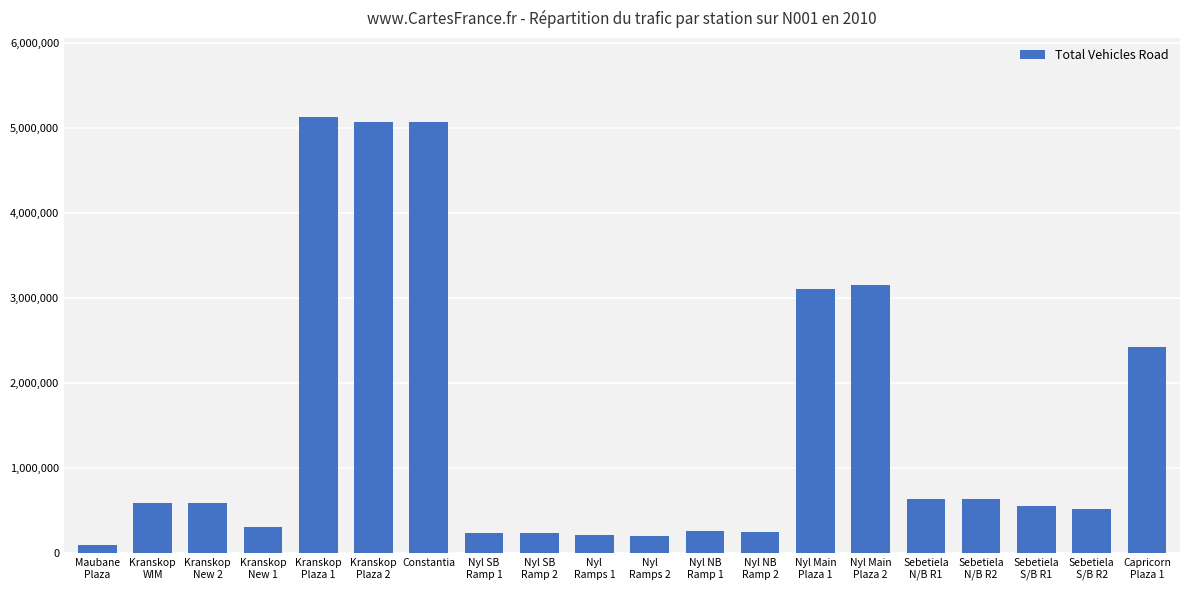

What is the average value?

1462870